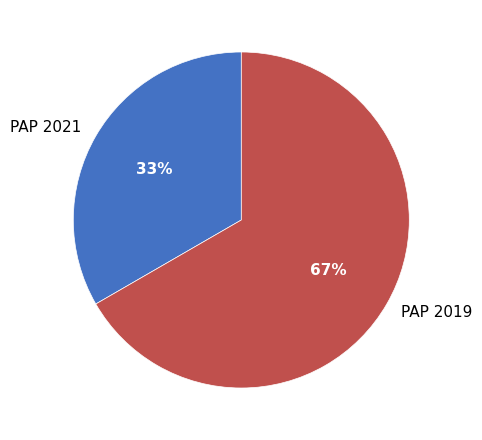

To the nearest percent, what is the combined percentage of PAP 2019 and PAP 2021?

100%